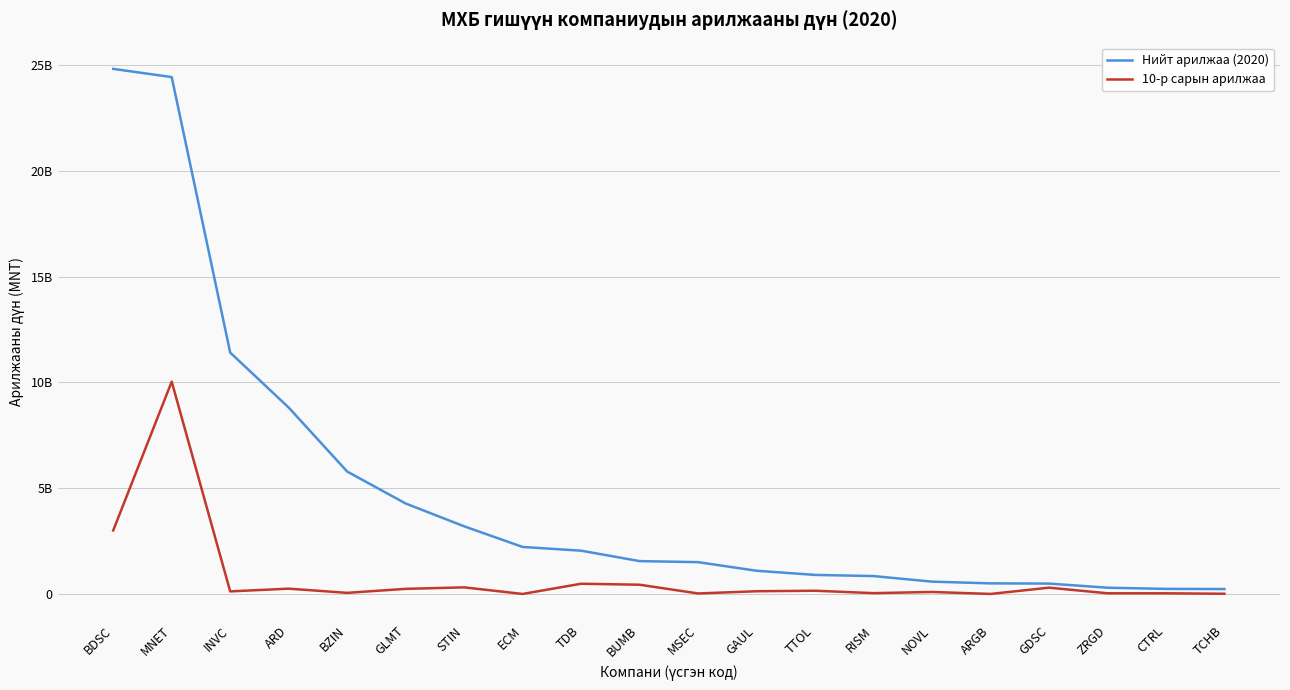

True or false: 10-р сарын арилжаа and Нийт арилжаа (2020) intersect in this chart.

False